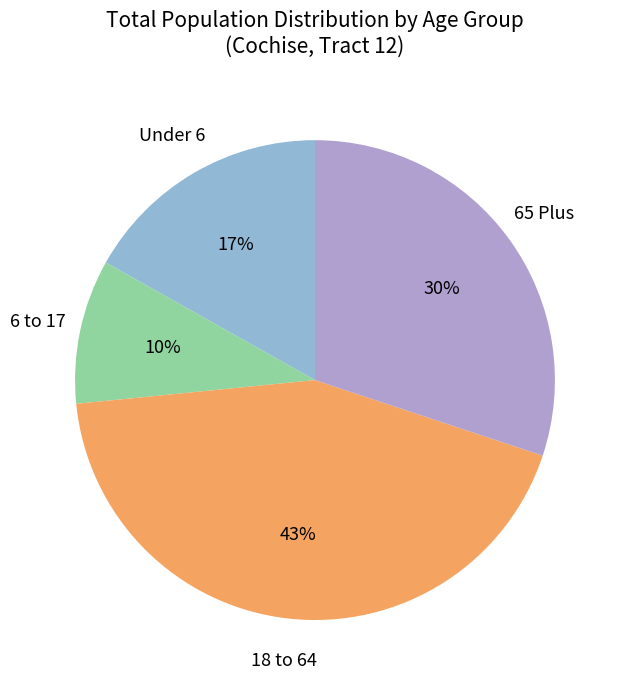

Count the number of slices in the pie.

4